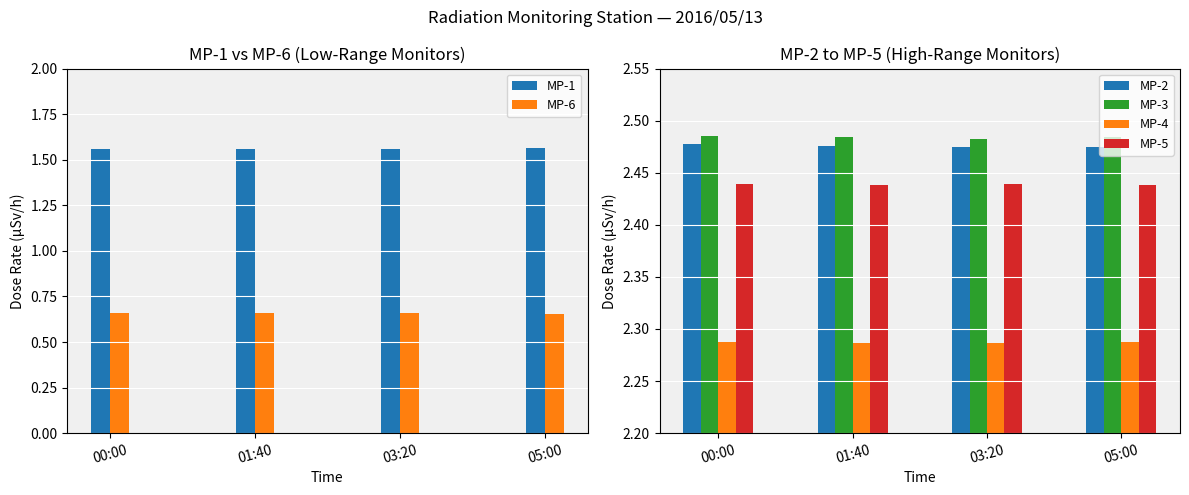

Rank the categories by MP-4 value from lowest to highest.

03:20, 01:40, 05:00, 00:00